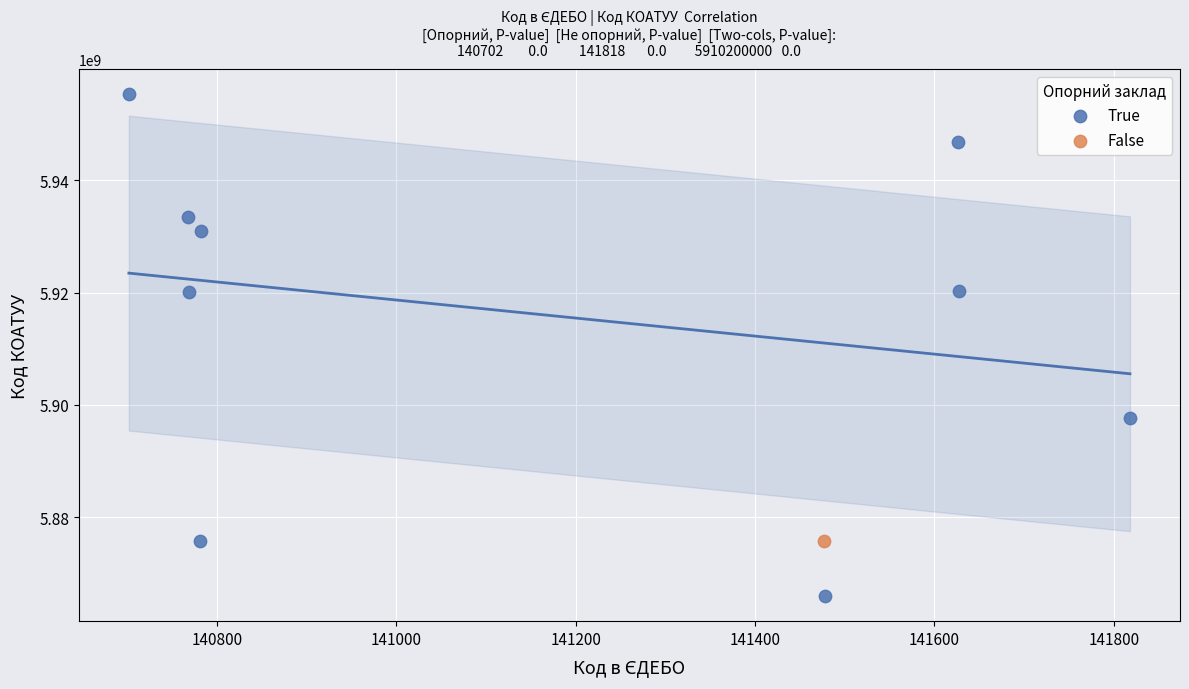

What are all the series names shown in the legend?

True, False